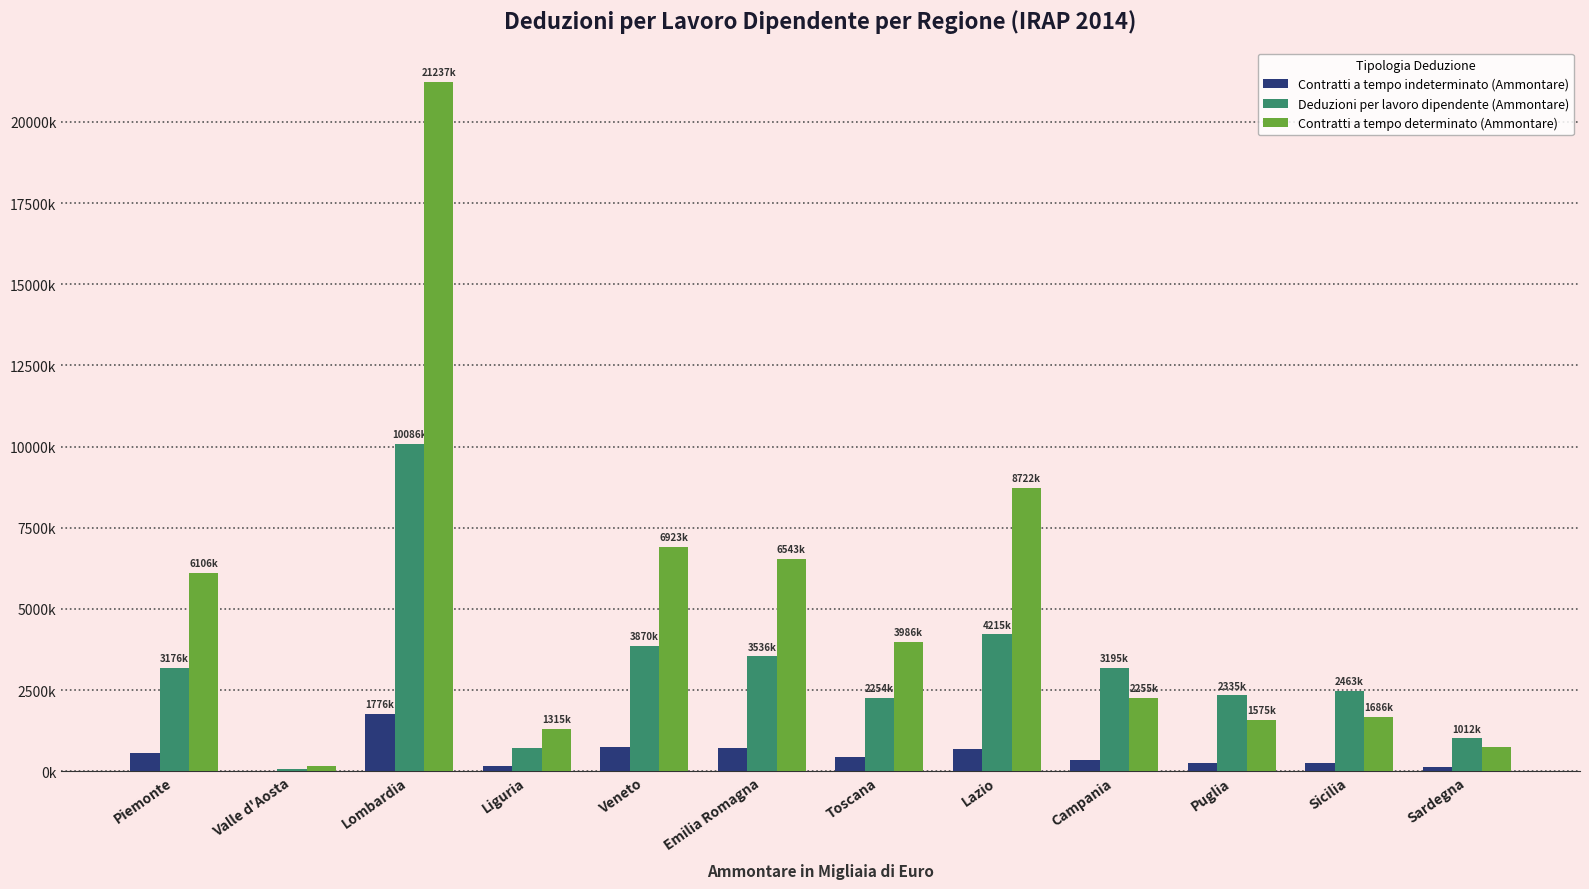

What are all the series names shown in the legend?

Contratti a tempo indeterminato (Ammontare), Deduzioni per lavoro dipendente (Ammontare), Contratti a tempo determinato (Ammontare)